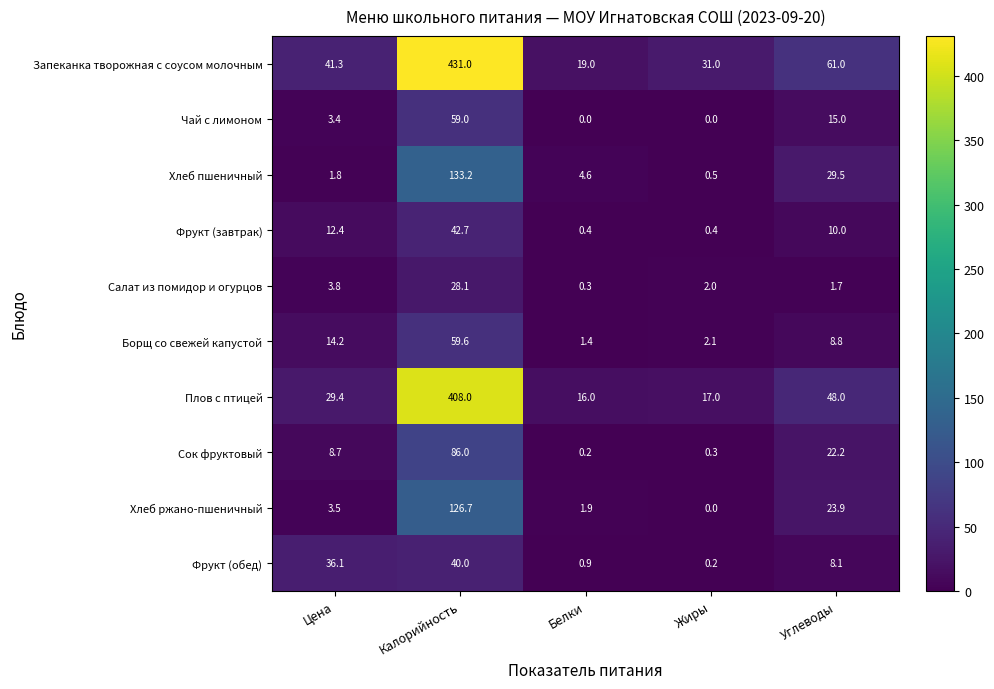

What is the greatest value displayed?

431.0